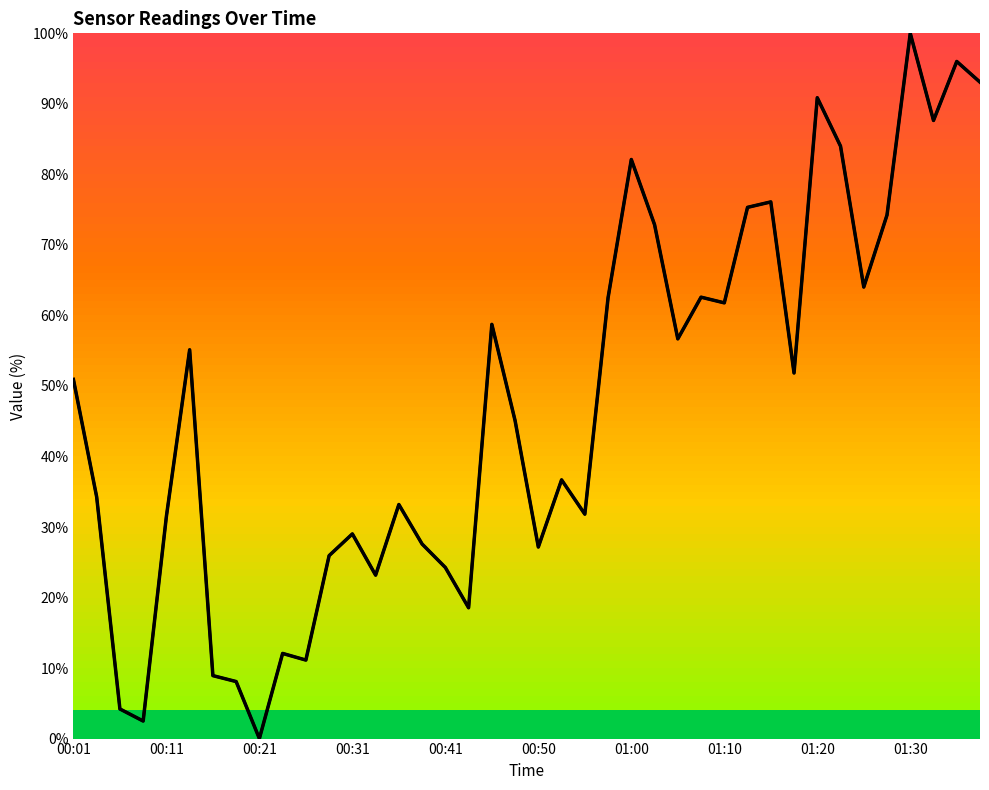

What is the sum of all values?

1891.6